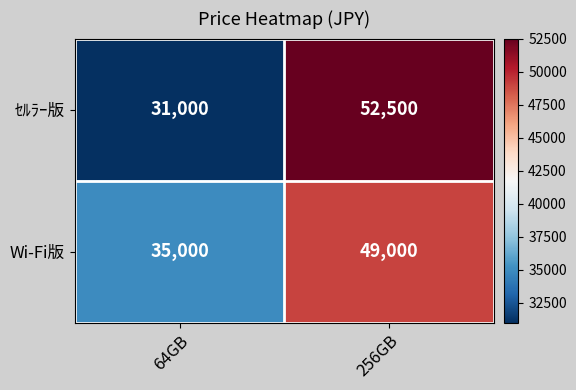

The Wi-Fi版 series shows 49000 at 256GB. True or false?

True